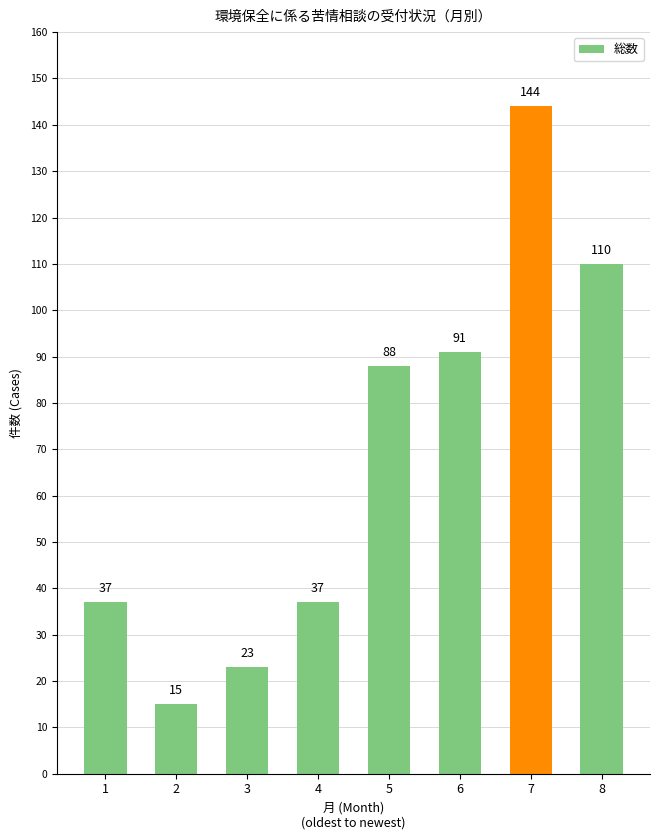

What is the ratio of the value at 5 to the value at 3?

3.8